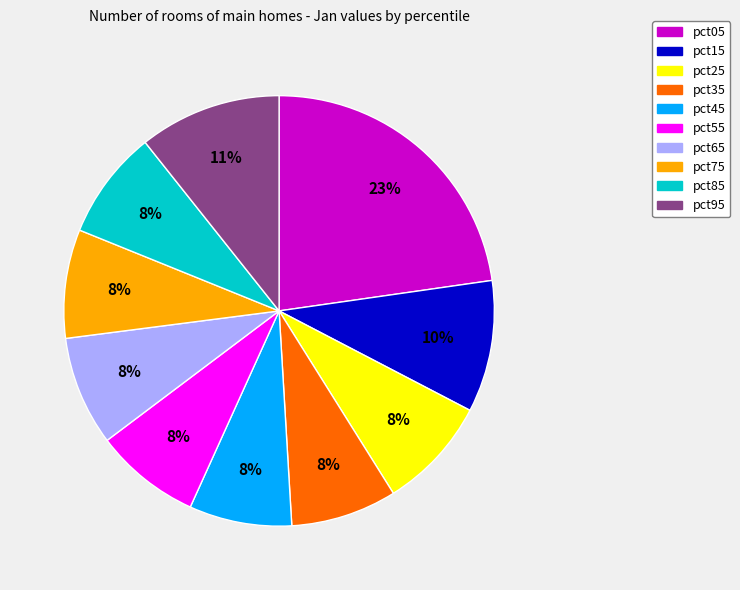

Combined, do pct25 and pct85 account for over 50%?

No